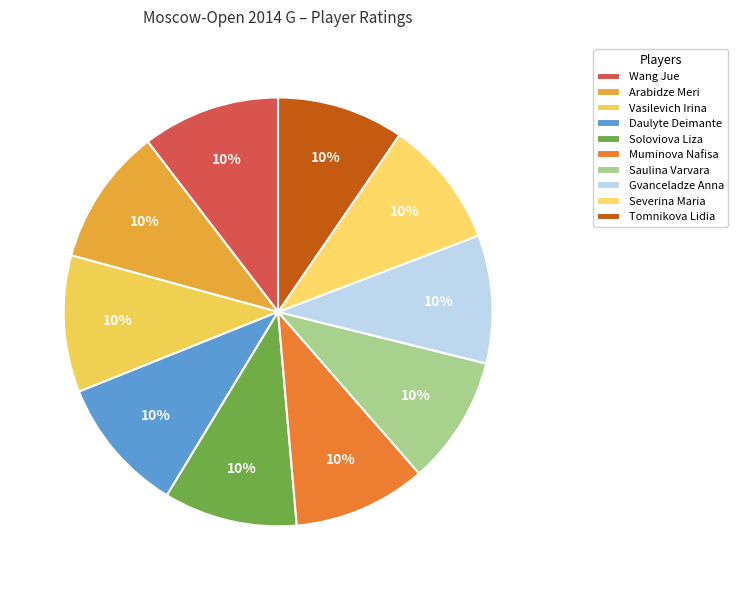

What percentage do Wang Jue and Saulina Varvara together represent?

20.1%